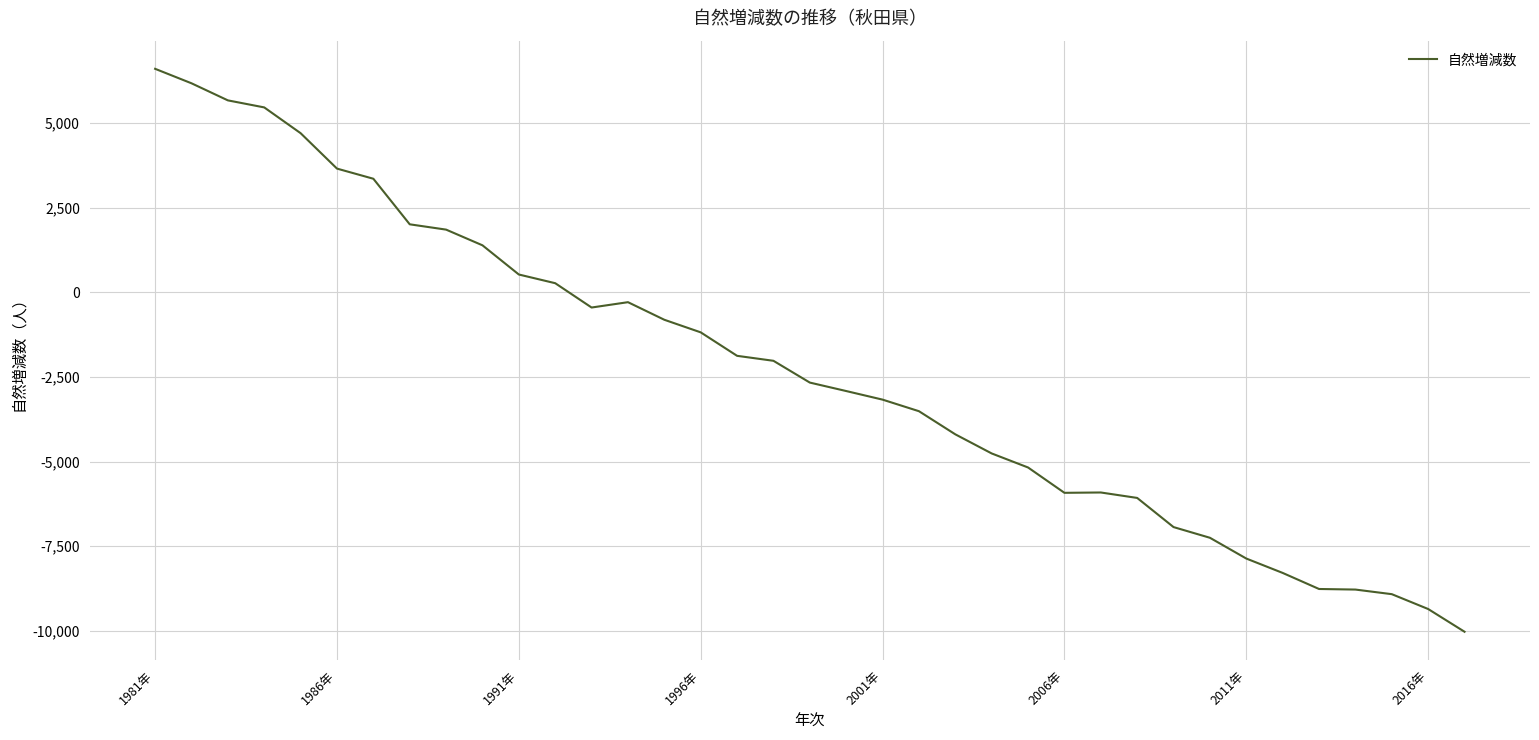

What is the maximum value shown in the chart?

6610